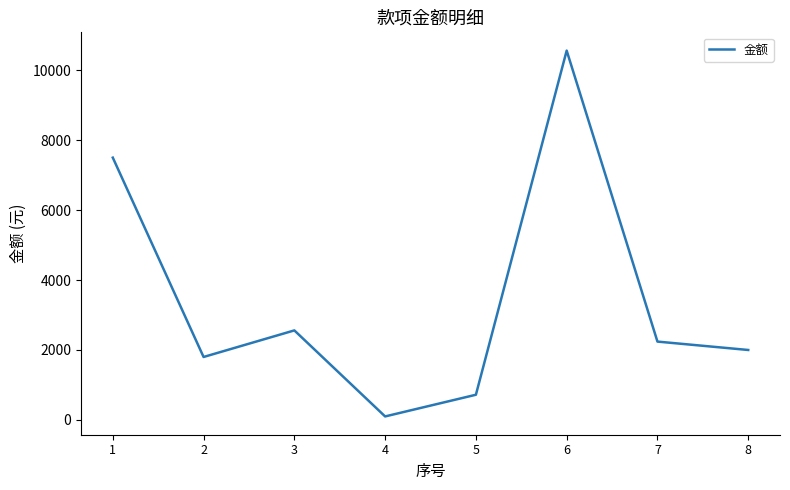

How many categories are shown in the chart?

8